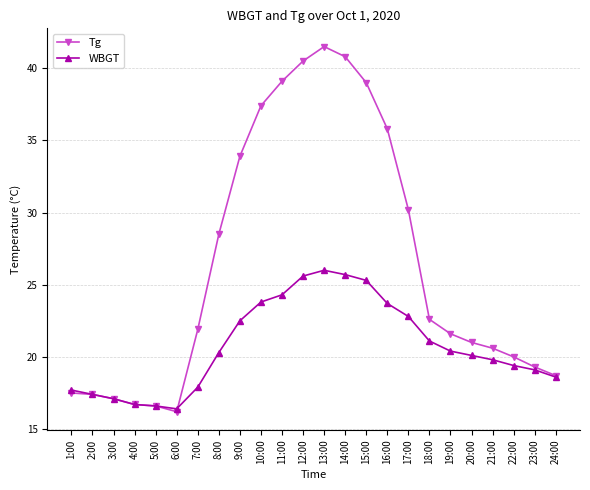

What is the maximum value for Tg?

41.5